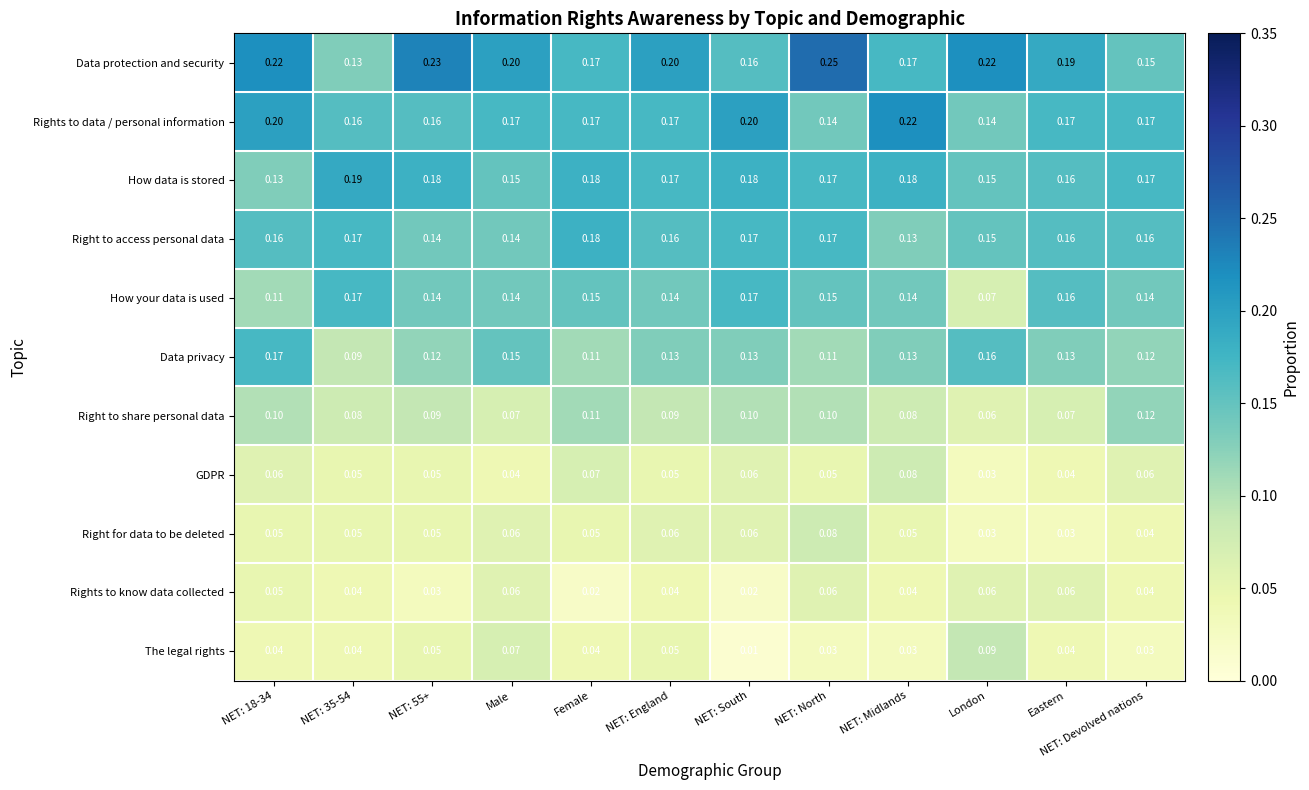

At which label is The legal rights closest to 0?

NET: South